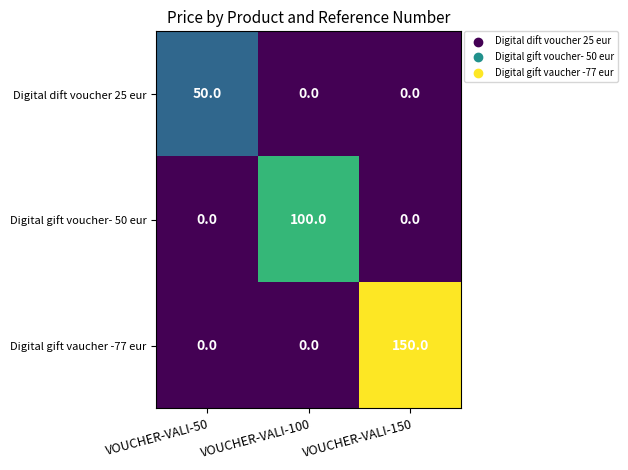

What is the maximum value shown in the chart?

150